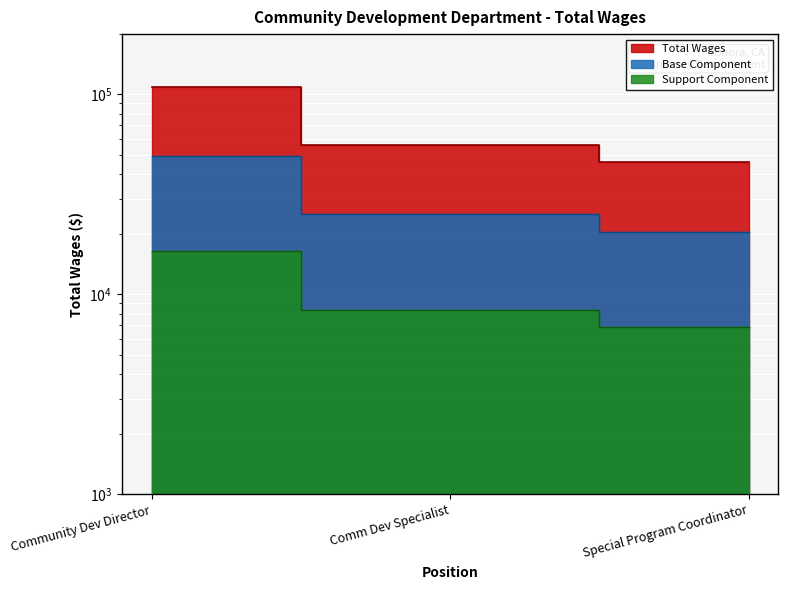

What is the value of the 1st point from the left?

109201